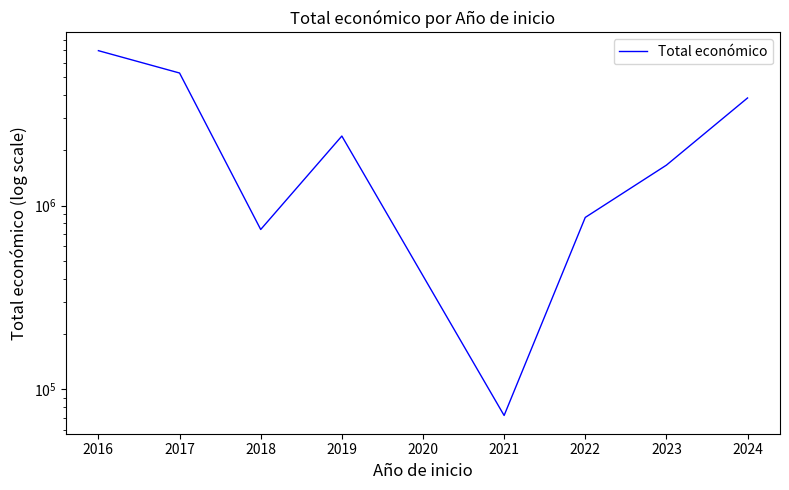

What is the value of the 8th point from the left?

3849246.4